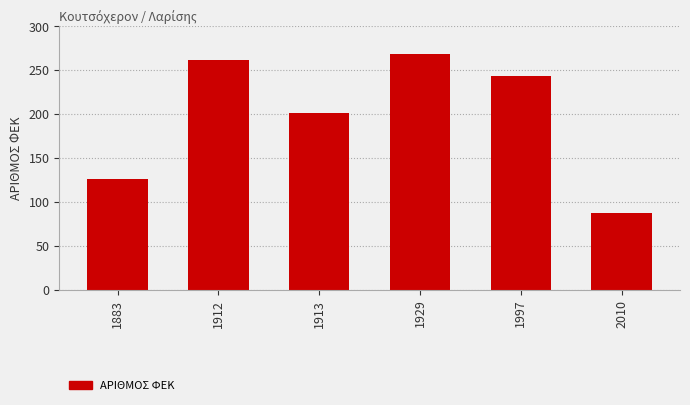

Which has a higher value, 2010 or 1997?

1997